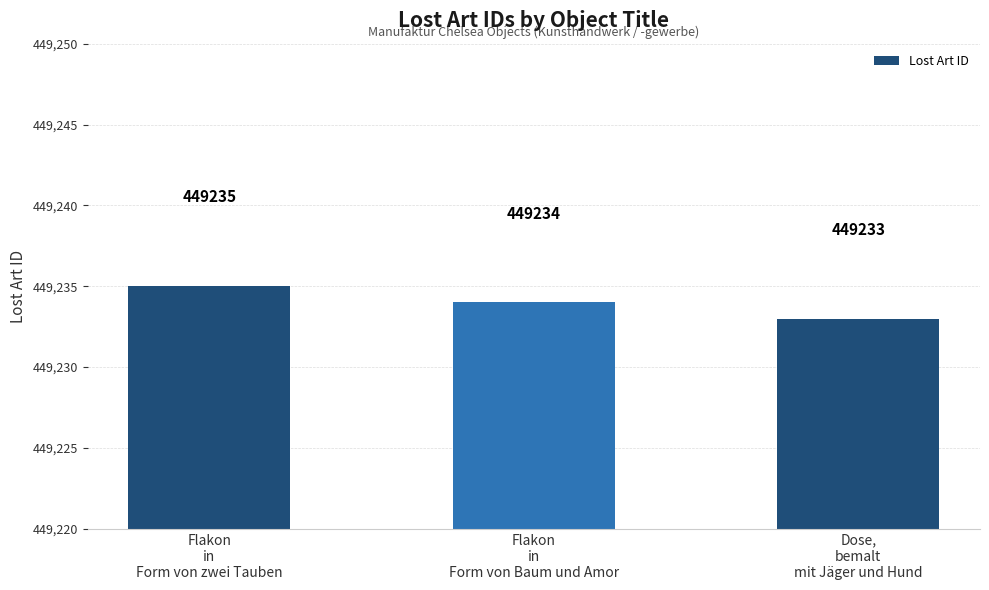

True or false: the data shows 449235 at Flakon
in
Form von zwei Tauben.

True